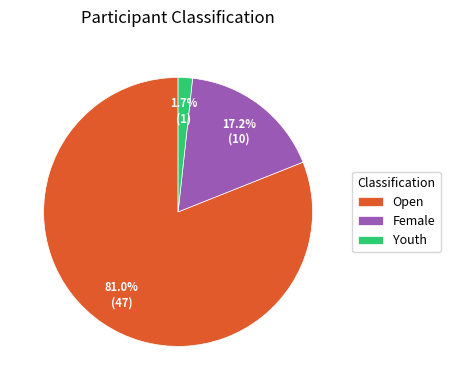

Between Open and Female, which is larger?

Open